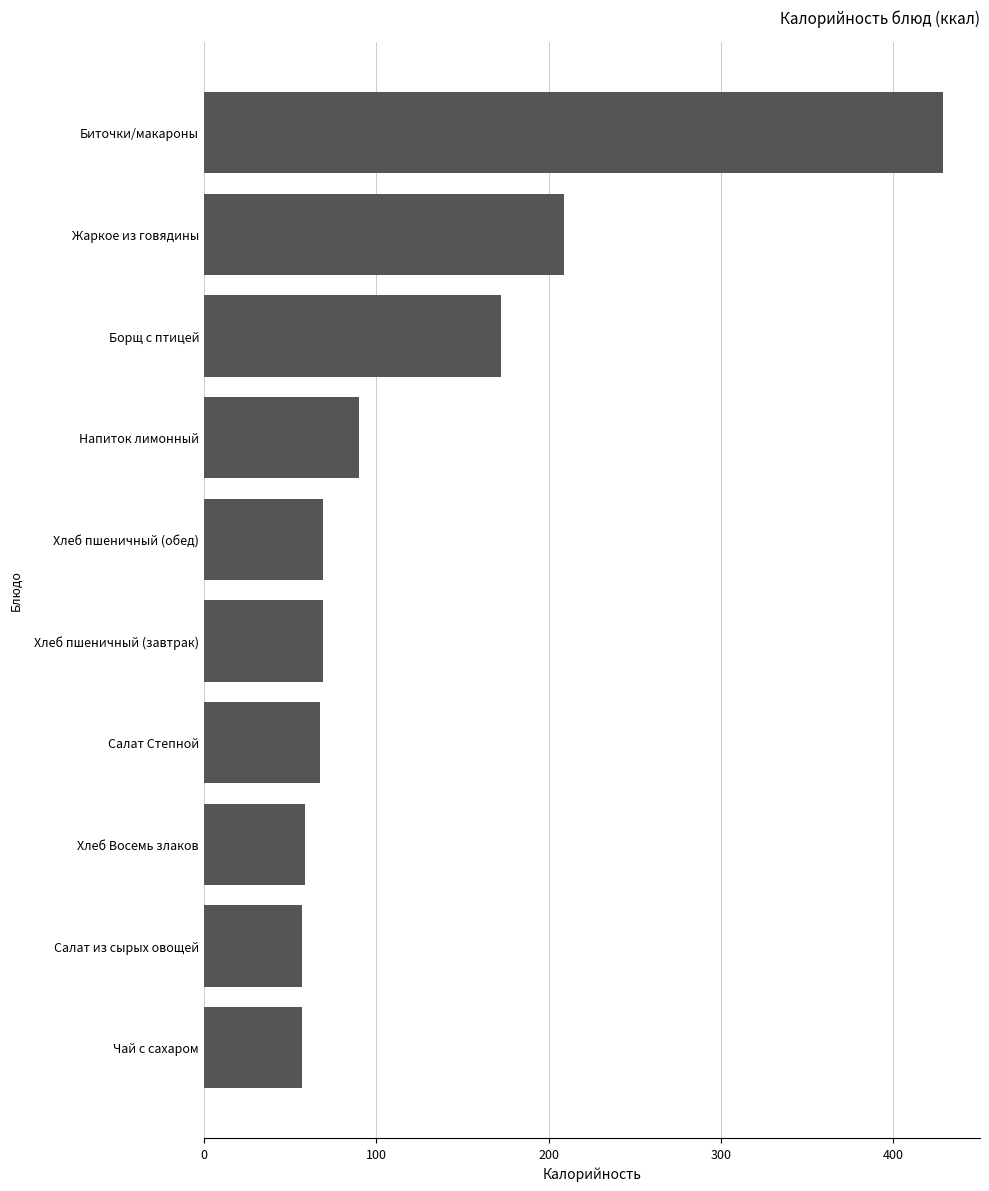

Between Хлеб Восемь злаков and Хлеб пшеничный (обед), which is larger?

Хлеб пшеничный (обед)